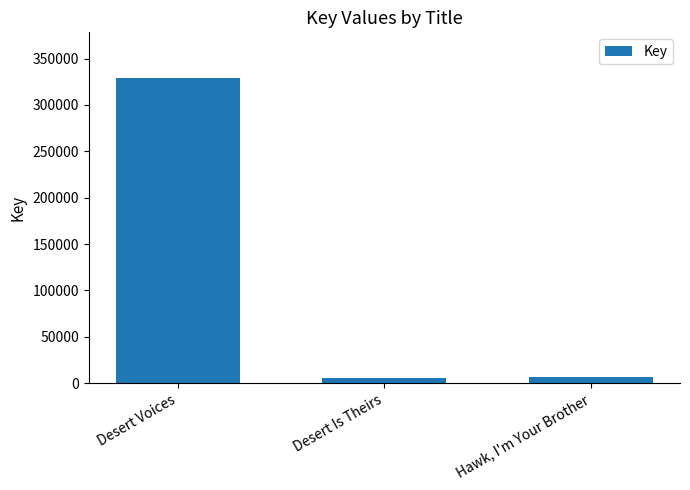

What is the change in value from Desert Voices to Hawk, I'm Your Brother?

-321957